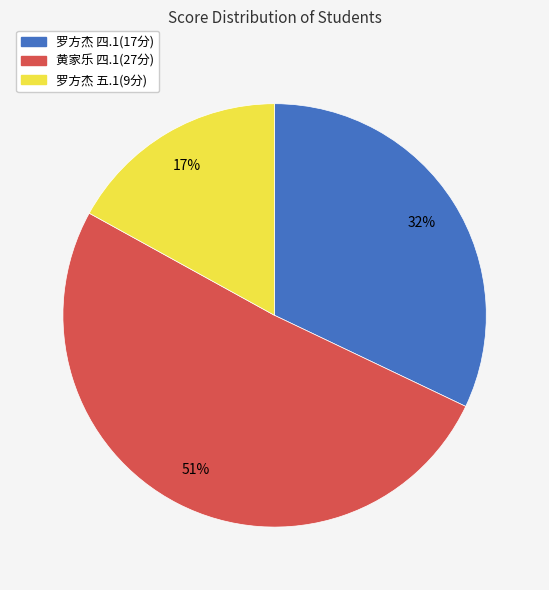

Is there a majority slice in this chart?

Yes